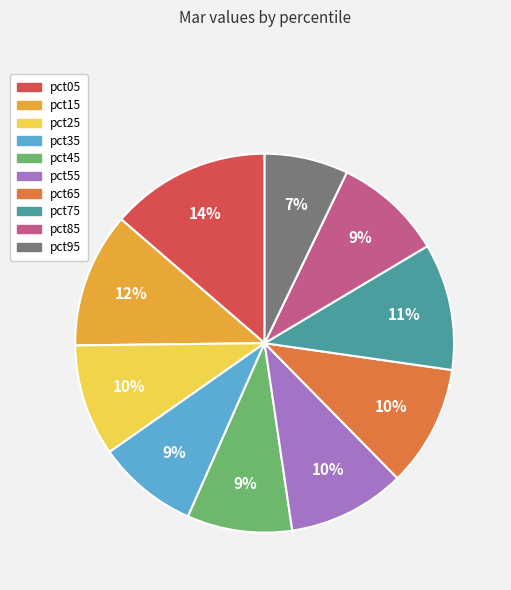

To the nearest percent, what is the difference between the largest and smallest slice percentages?

7%